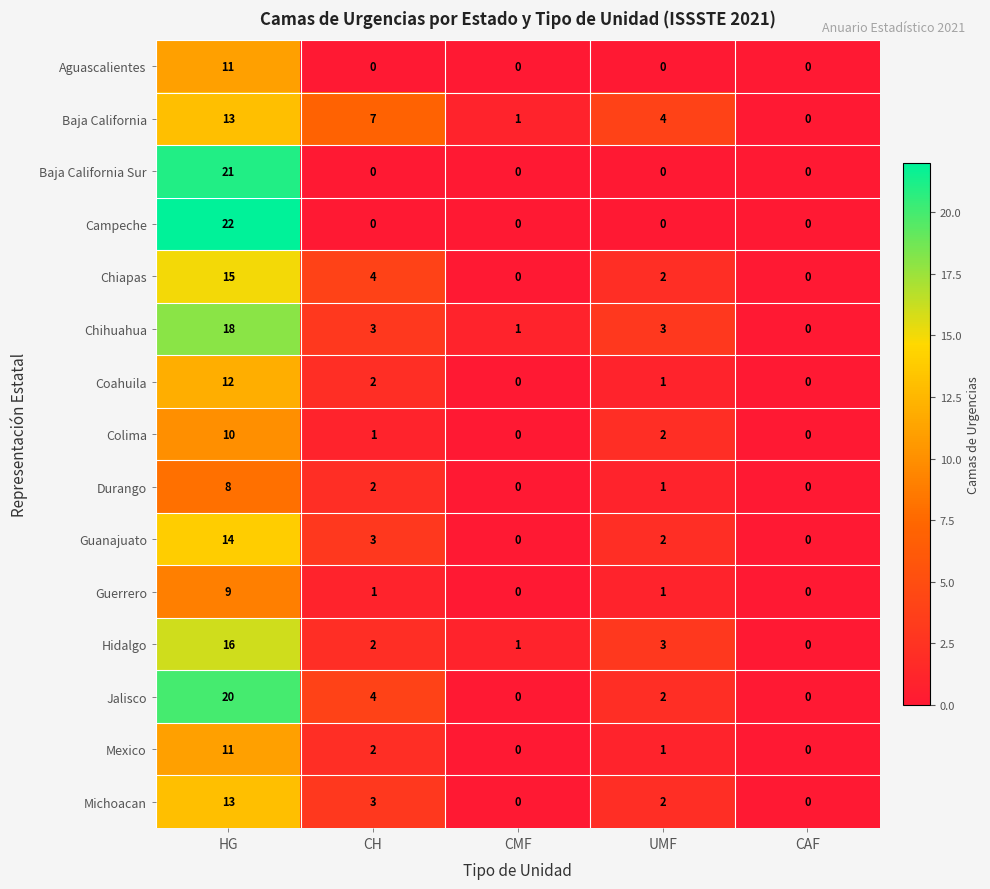

List the labels in order of Hidalgo value, smallest first.

CAF, CMF, CH, UMF, HG